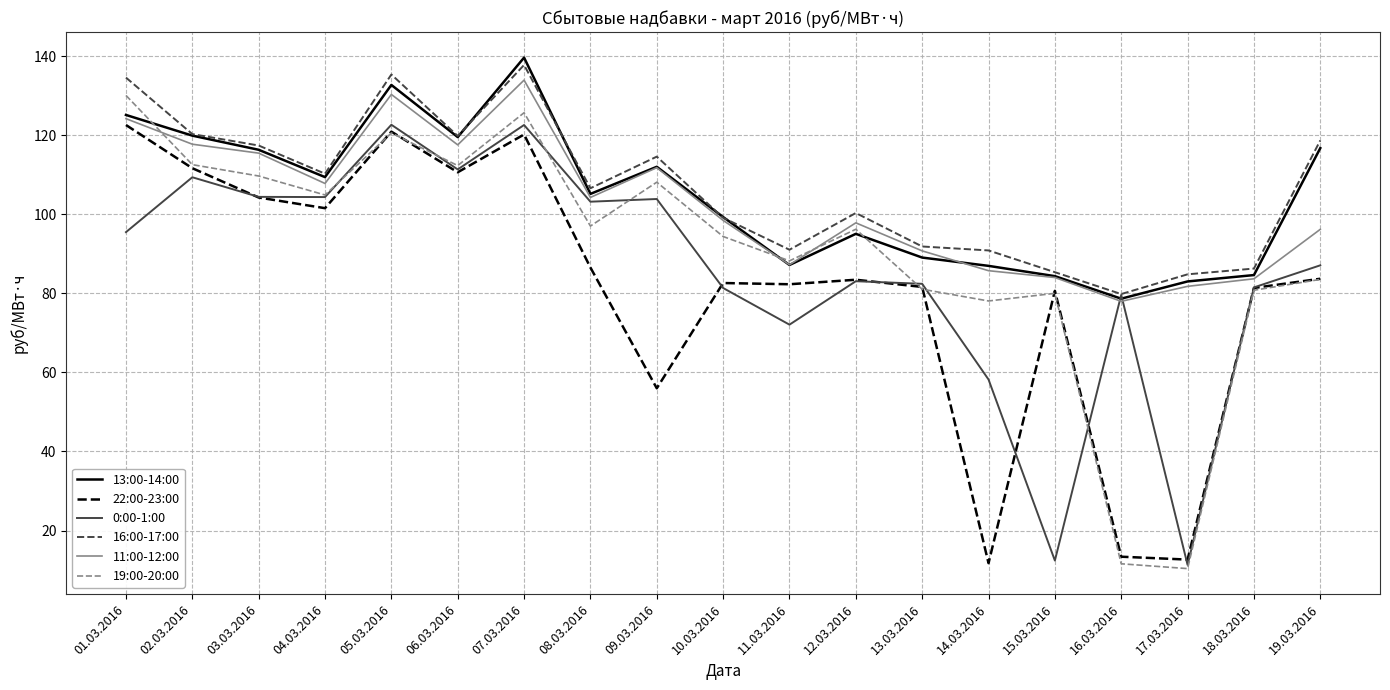

What is the minimum value shown in the chart?

10.4